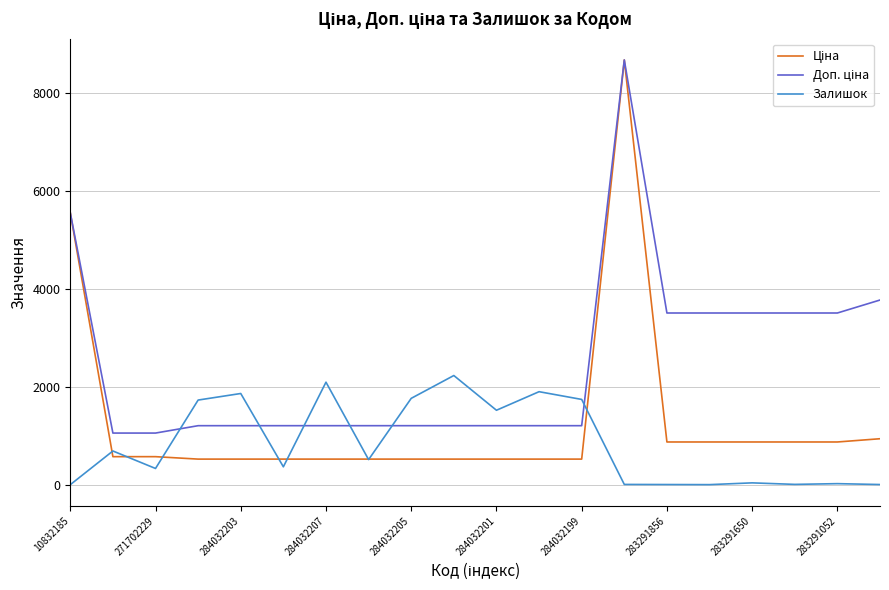

What is the greatest value displayed?

8679.5